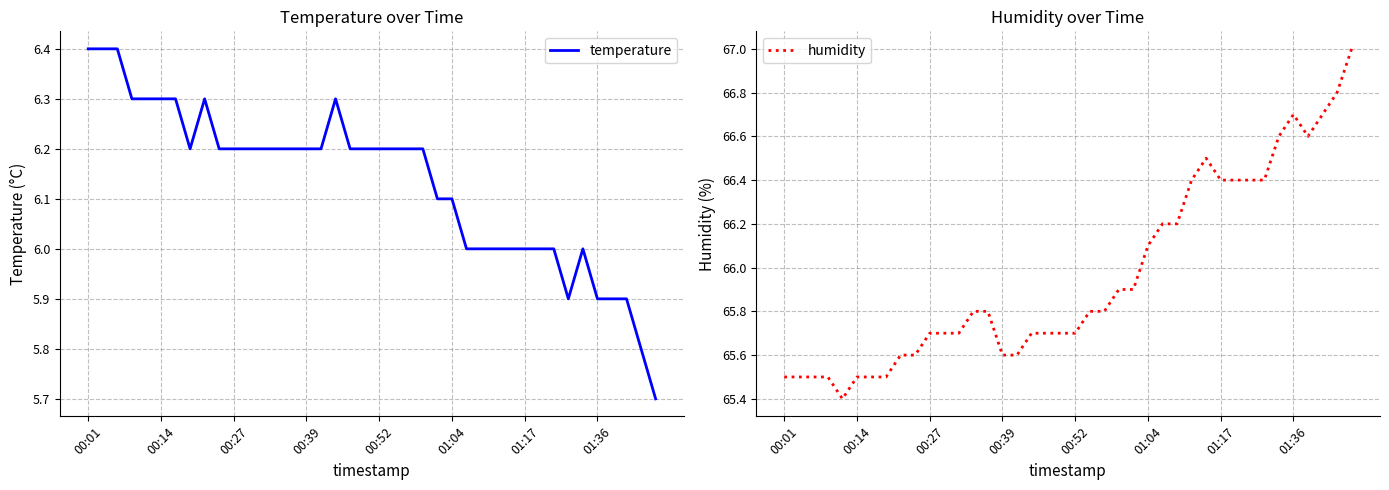

What is the minimum value for temperature?

5.7